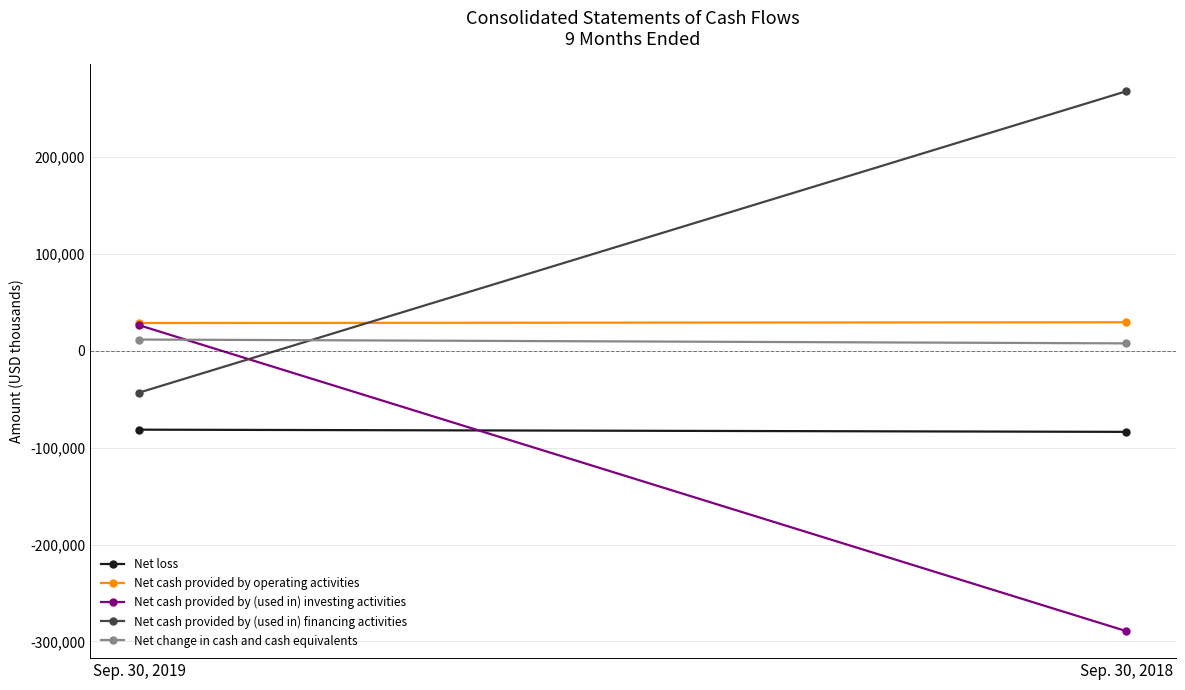

What is the average value of the Net change in cash and cash equivalents series?

9489